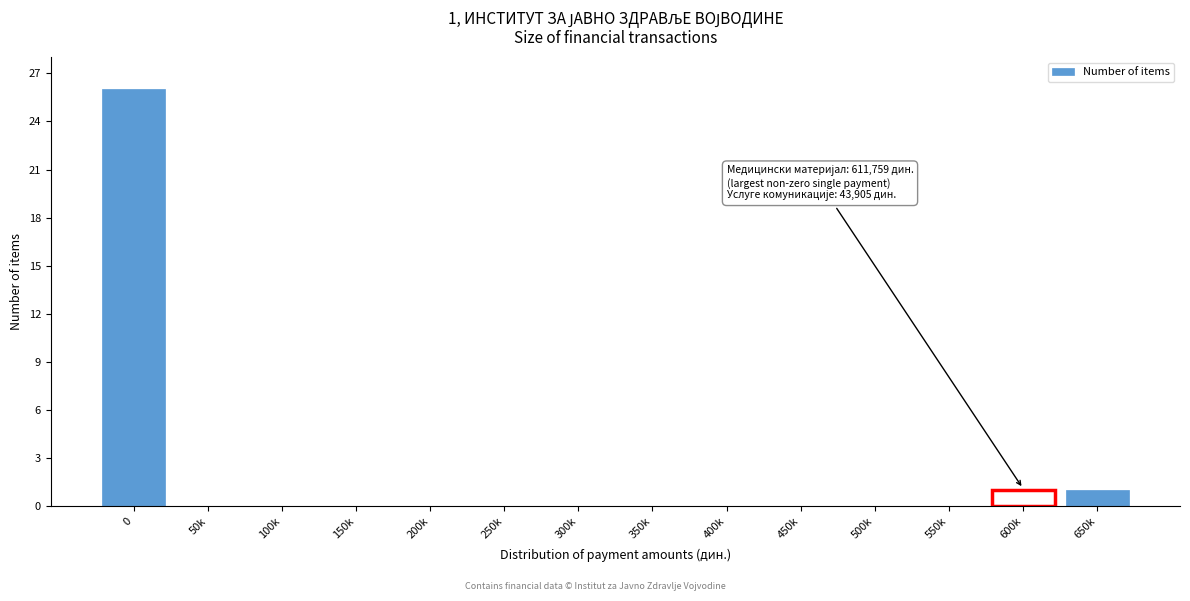

Reading left to right, transcribe all the data shown in this chart.

0=26	50k=0	100k=0	150k=0	200k=0	250k=0	300k=0	350k=0	400k=0	450k=0	500k=0	550k=0	600k=1	650k=1